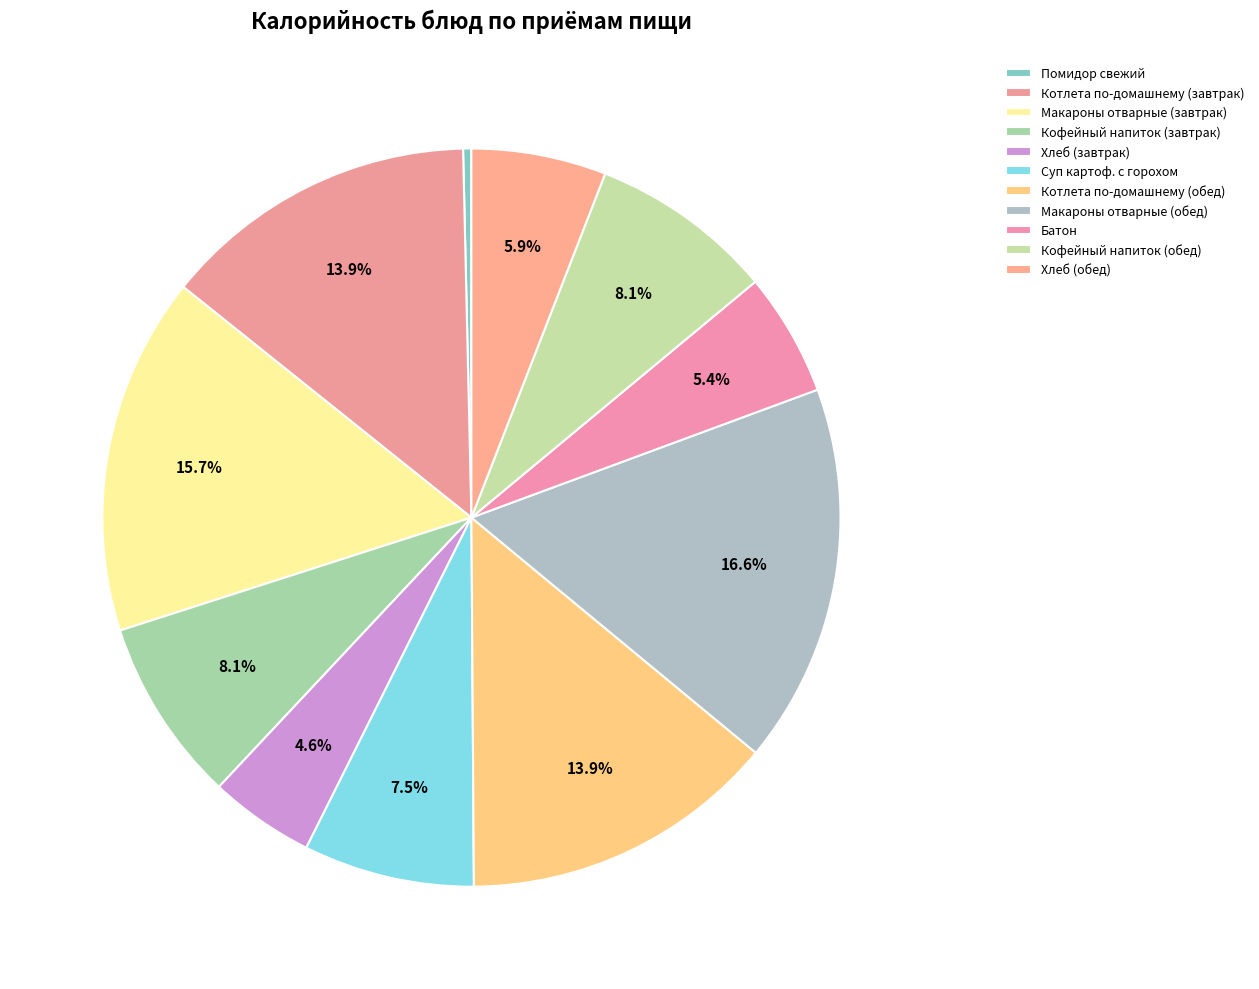

Rank the categories by value from lowest to highest.

Помидор свежий, Хлеб (завтрак), Батон, Хлеб (обед), Суп картоф. с горохом, Кофейный напиток (завтрак), Кофейный напиток (обед), Котлета по-домашнему (завтрак), Котлета по-домашнему (обед), Макароны отварные (завтрак), Макароны отварные (обед)